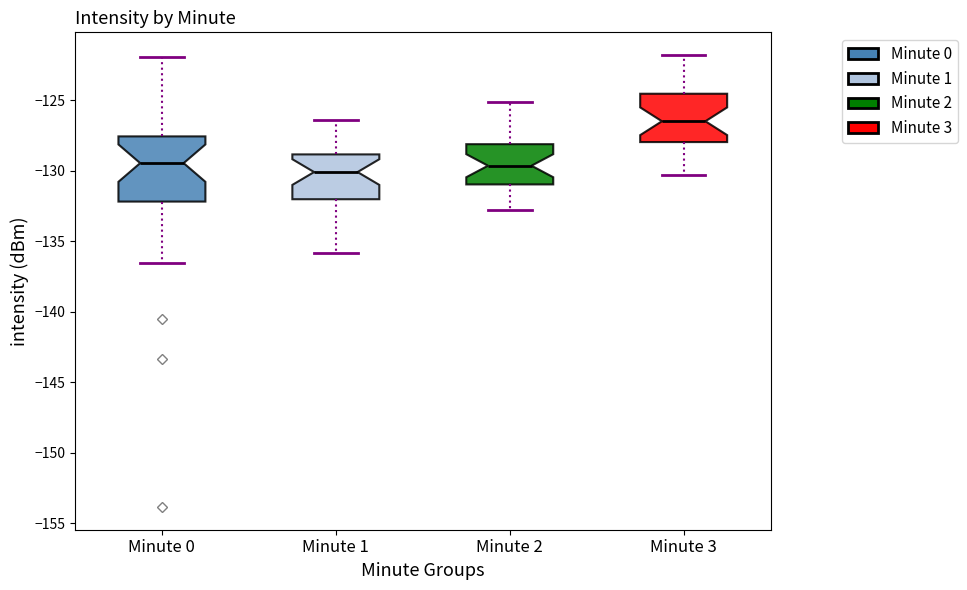

Where does the median line of the box for Minute 0 sit on the y-axis? The values are not printed on the chart, so give them approximately, as read against the axis.

-129.5